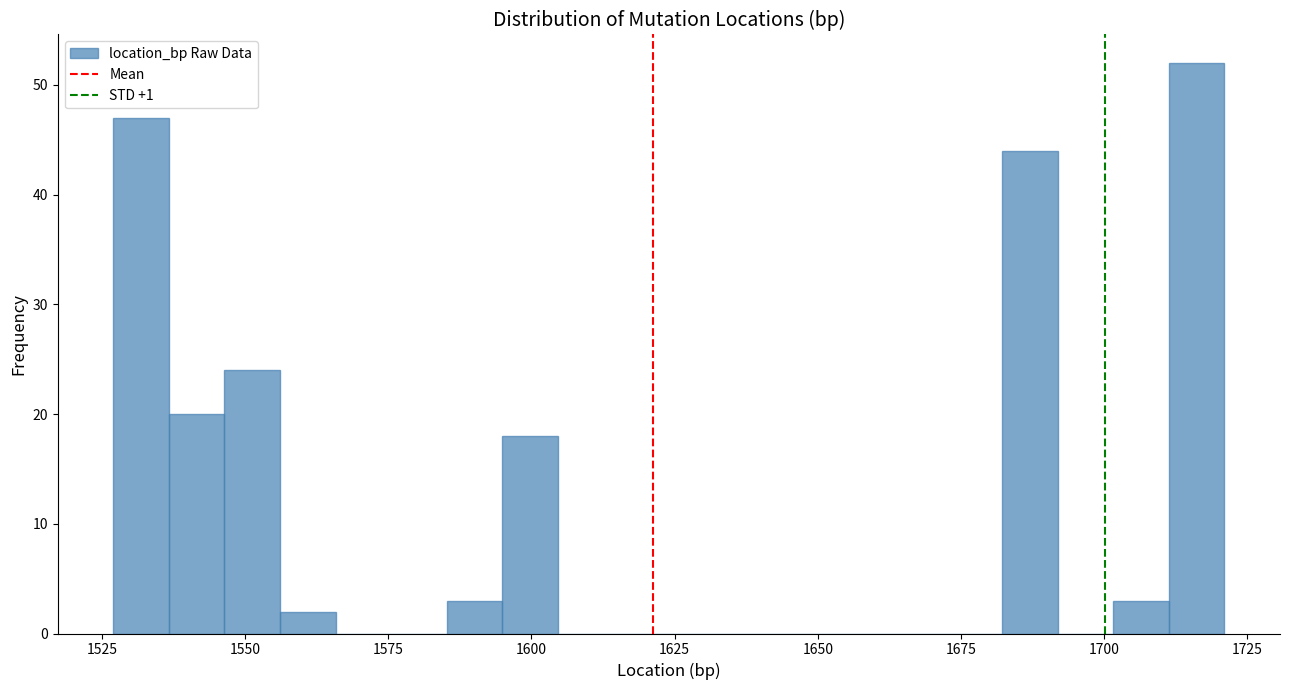

Read against the x-axis, roughly where is the centre of the tallest bar?

1715